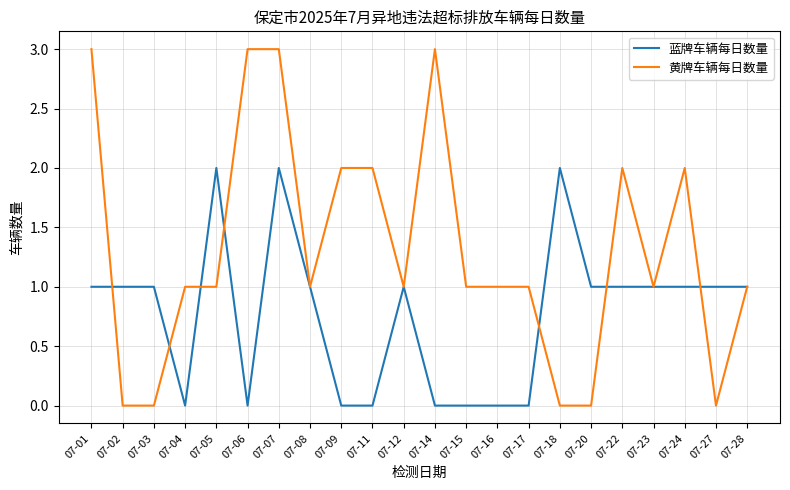

True or false: 黄牌车辆每日数量 has more than 0 interior local peaks.

True